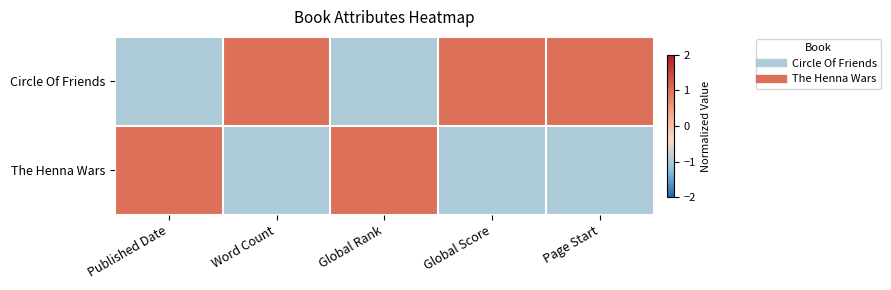

Reading left to right, list all the values displayed in this chart.

Circle Of Friends: Published Date=-1	Word Count=1	Global Rank=-1	Global Score=1	Page Start=1
The Henna Wars: Published Date=1	Word Count=-1	Global Rank=1	Global Score=-1	Page Start=-1